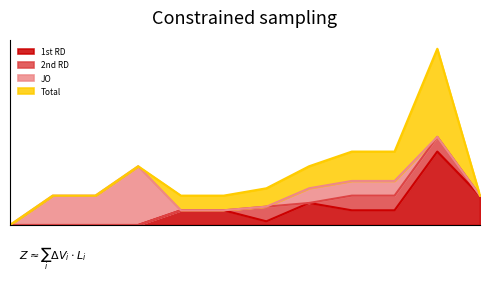

Reading left to right, extract all data points from this chart.

1st RD: 0	0	0	0	4	4	1	6	4	4	20	8
2nd RD: 0	0	0	0	0	0	4	0	4	4	4	0
JO: 0	8	8	16	0	0	0	4	4	4	0	0
Total: 0	0	0	0	4	4	5	6	8	8	24	0